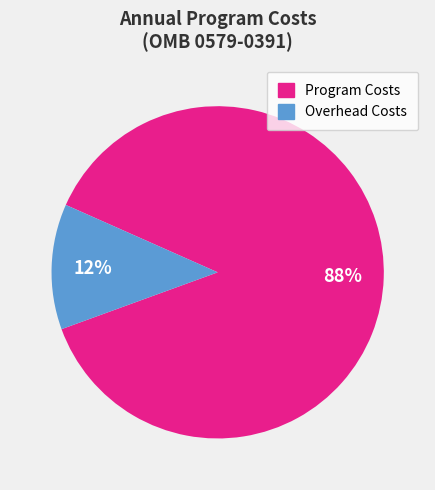

Which slice represents more than half of the pie?

Program Costs